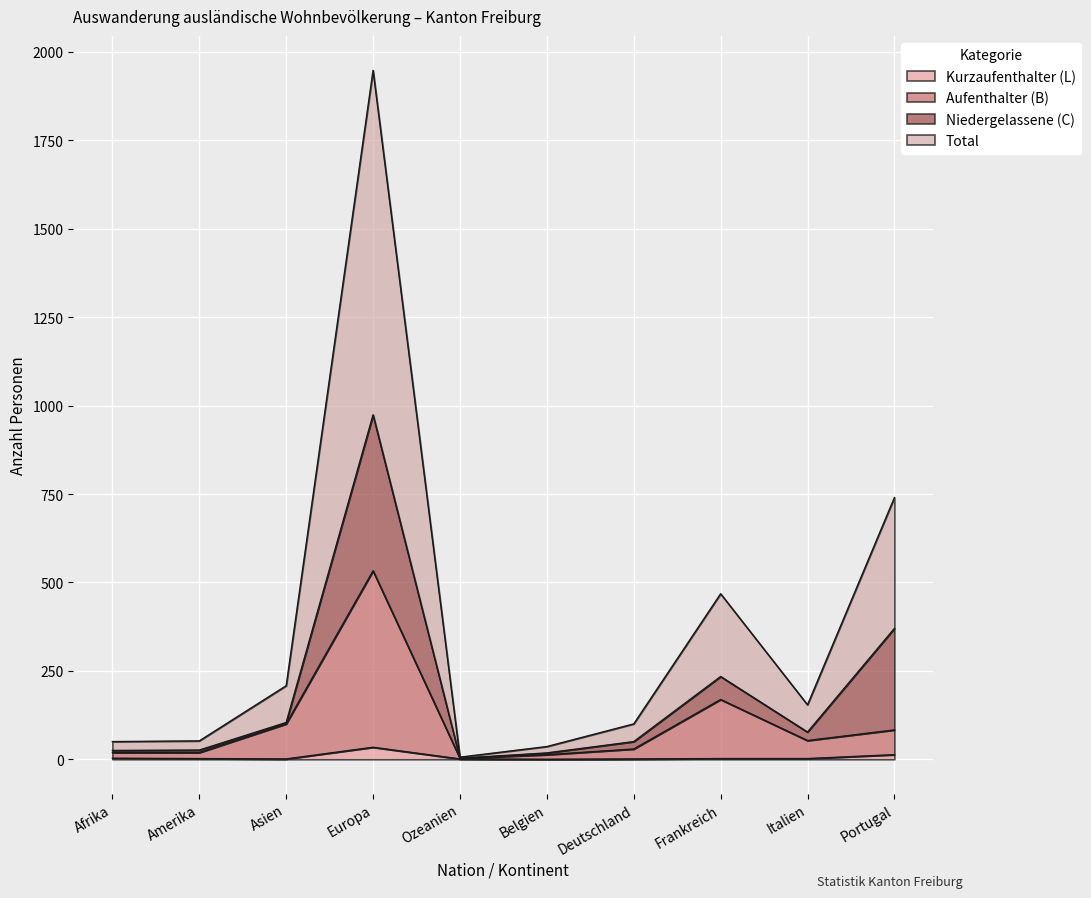

What is the sum of all Aufenthalter (B) values?

1021